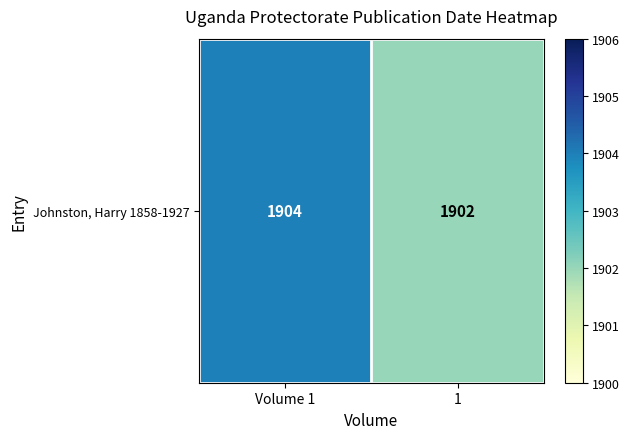

Count the values in the range 1902 to 1904.

2